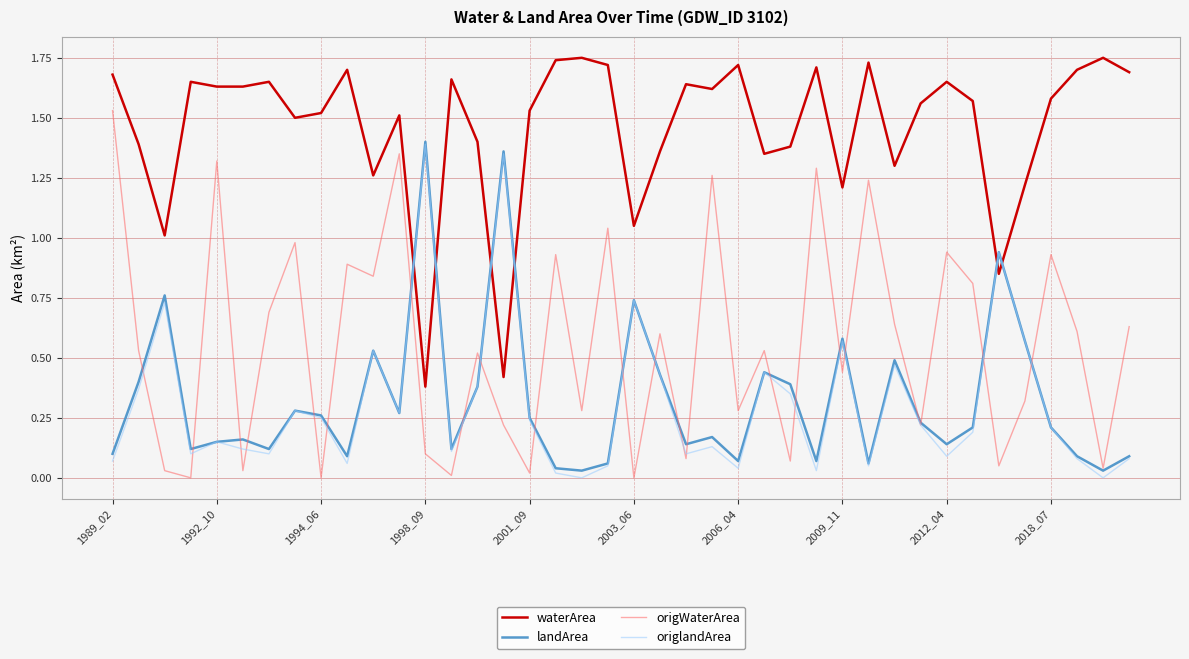

True or false: waterArea has more than 1 interior local peaks.

True